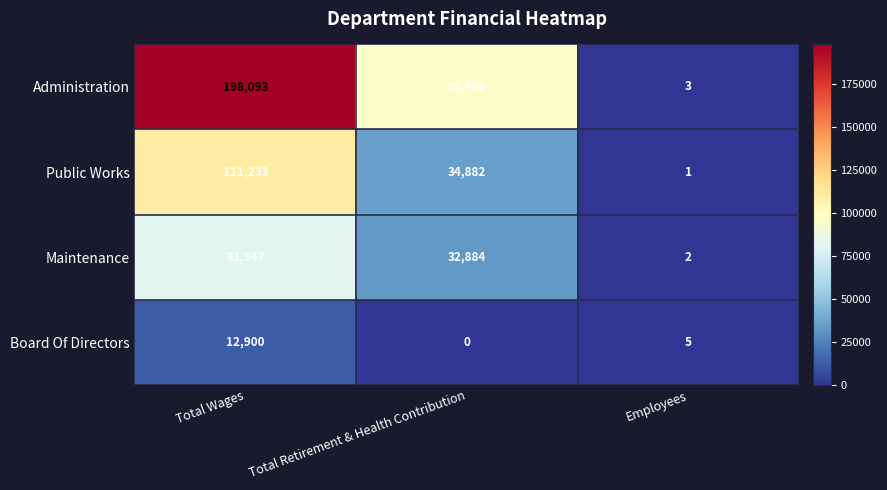

What is the difference between the highest and lowest values at Total Retirement & Health Contribution?

96400